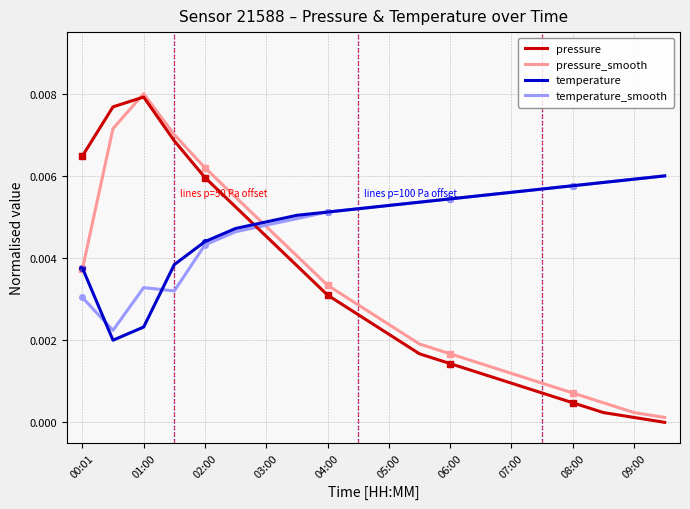

At which label does pressure reach its peak?

01:00